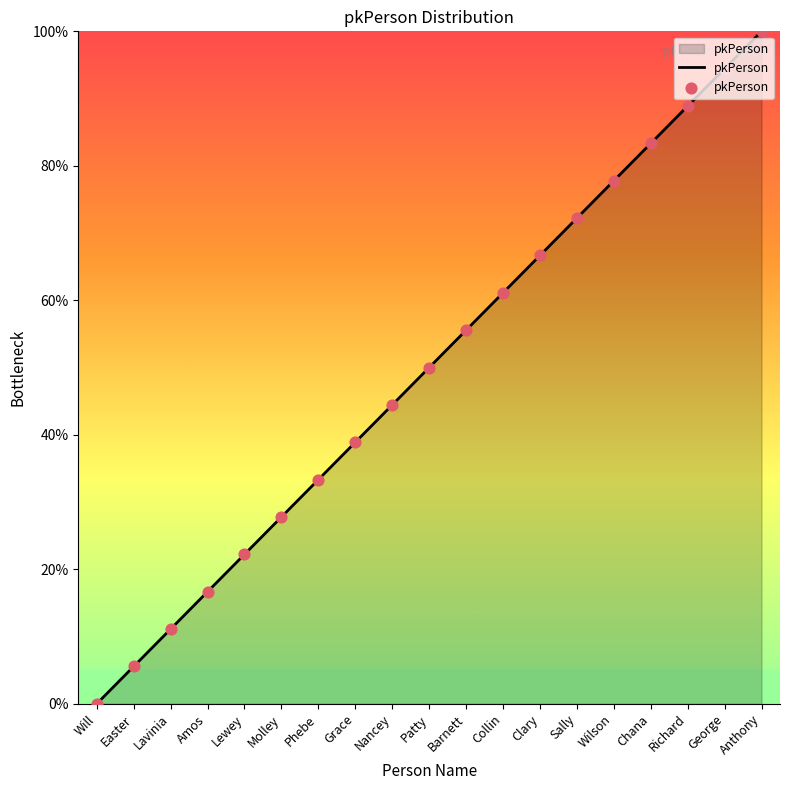

Between Collin and Richard, which is larger?

Richard